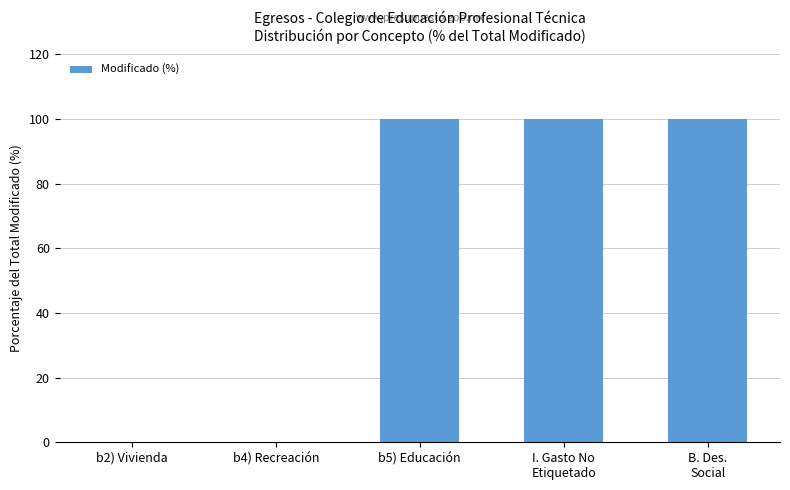

What is the difference between the values at B. Des.
Social and b2) Vivienda?

100